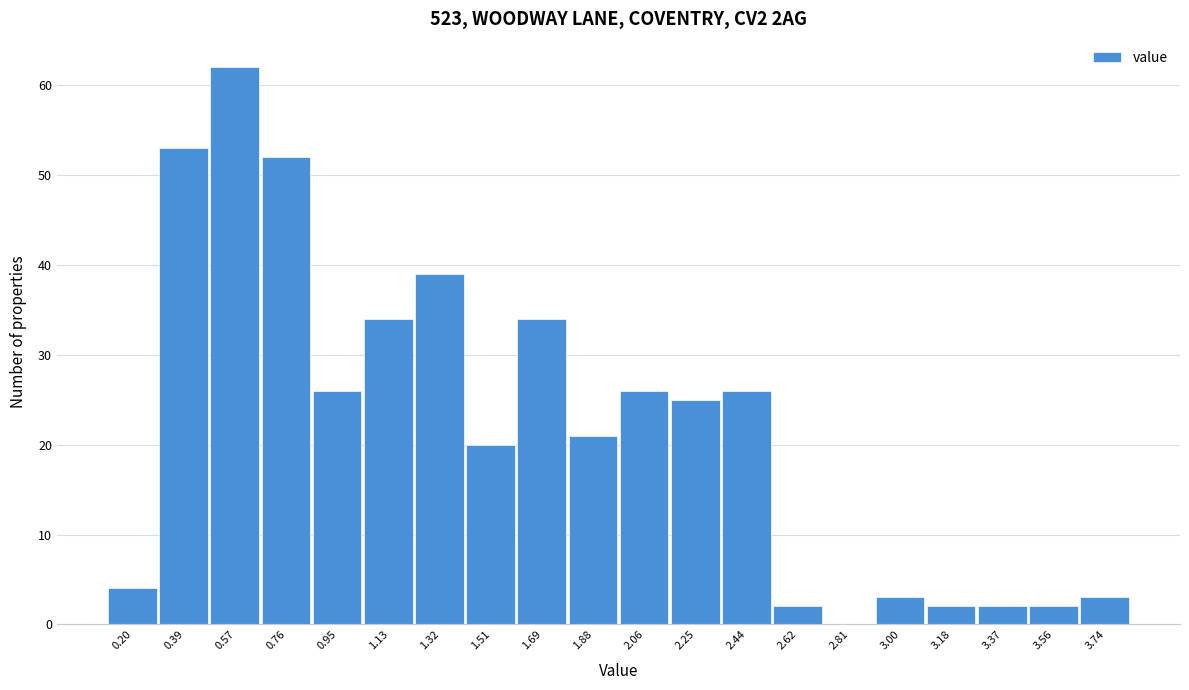

Reading left to right, list all the values displayed in this chart.

0.20=4	0.39=53	0.57=62	0.76=52	0.95=26	1.13=34	1.32=39	1.51=20	1.69=34	1.88=21	2.06=26	2.25=25	2.44=26	2.62=2	2.81=0	3.00=3	3.18=2	3.37=2	3.56=2	3.74=3